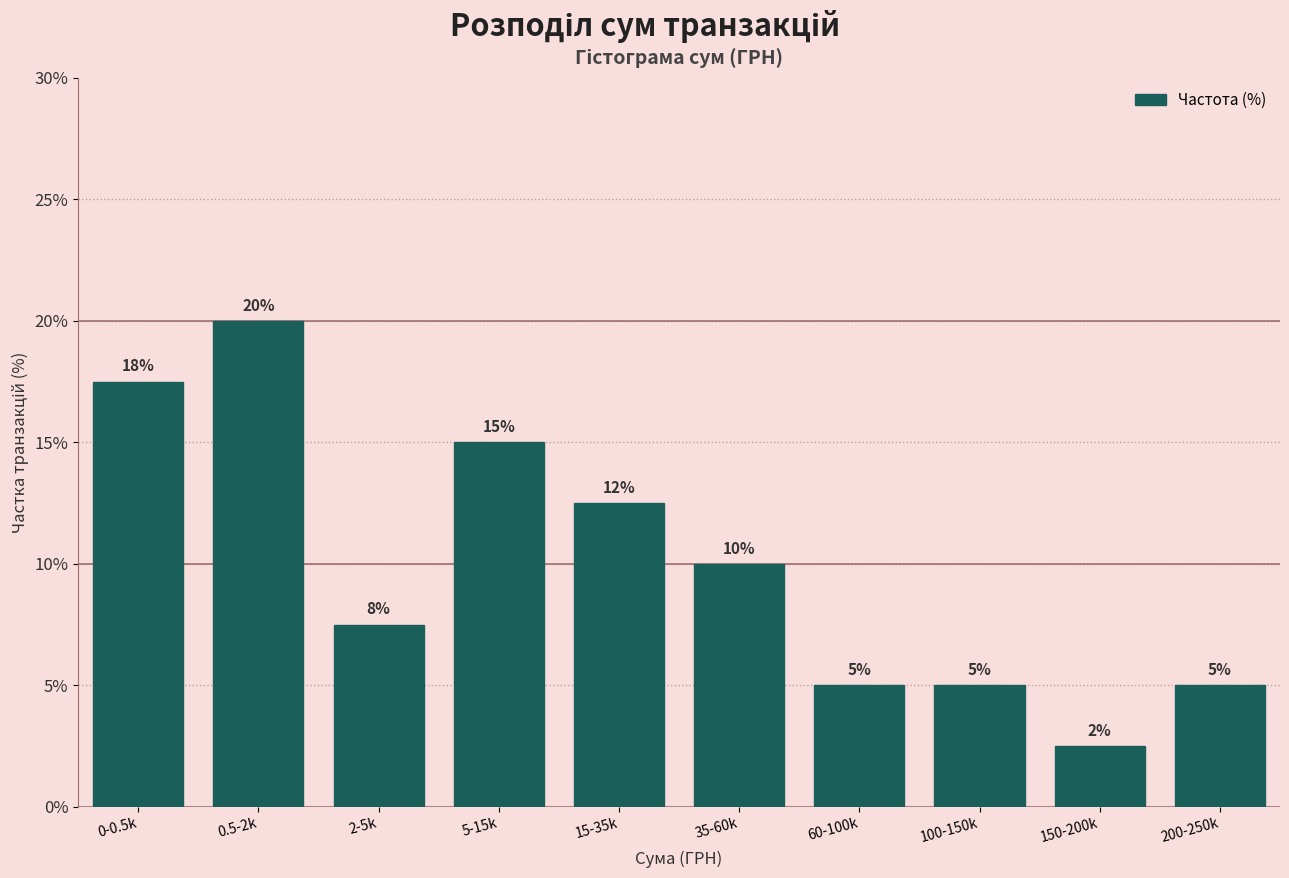

The chart shows a value of 3.1 at 2-5k. True or false?

False